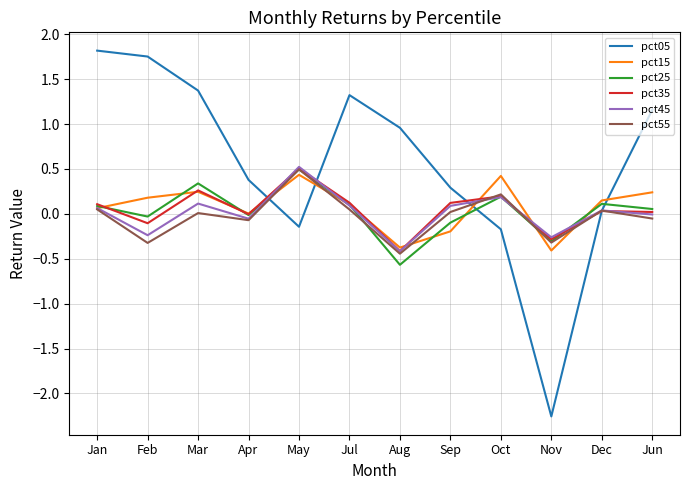

True or false: pct35 and pct15 cross at least once.

True